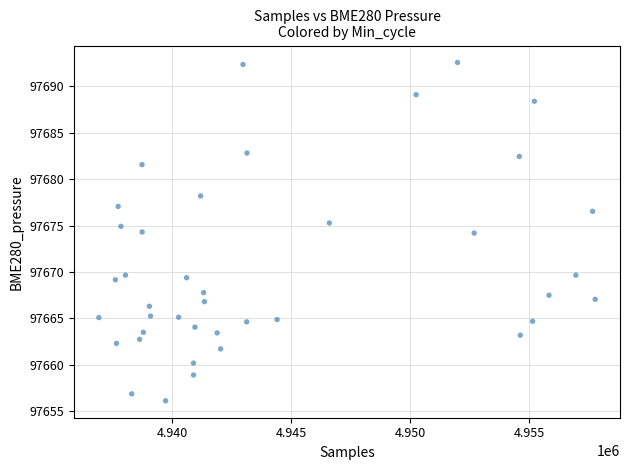

What is the range of X values (max minus min)?

20863.0